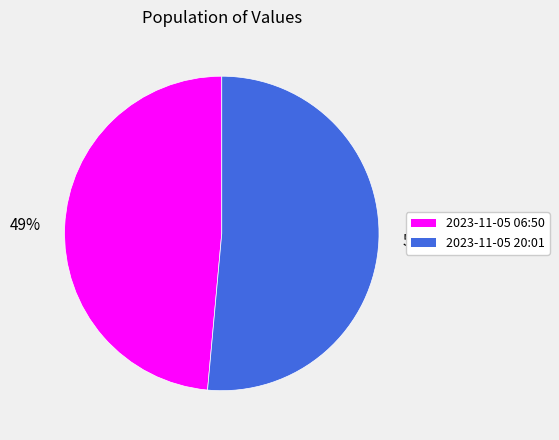

Rank the categories by value from lowest to highest.

49%, 51%